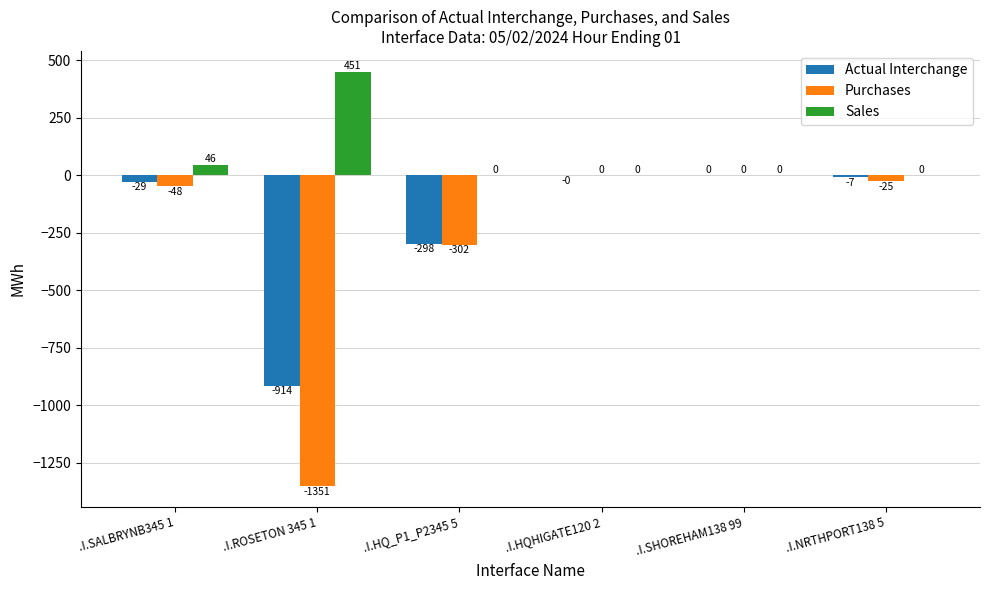

Between .I.HQ_P1_P2345 5 and .I.HQHIGATE120 2, which series saw the biggest shift?

Purchases